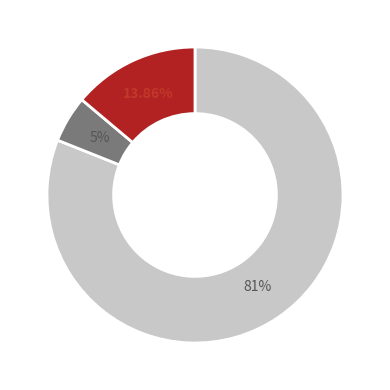

Does any single category account for the majority?

Yes